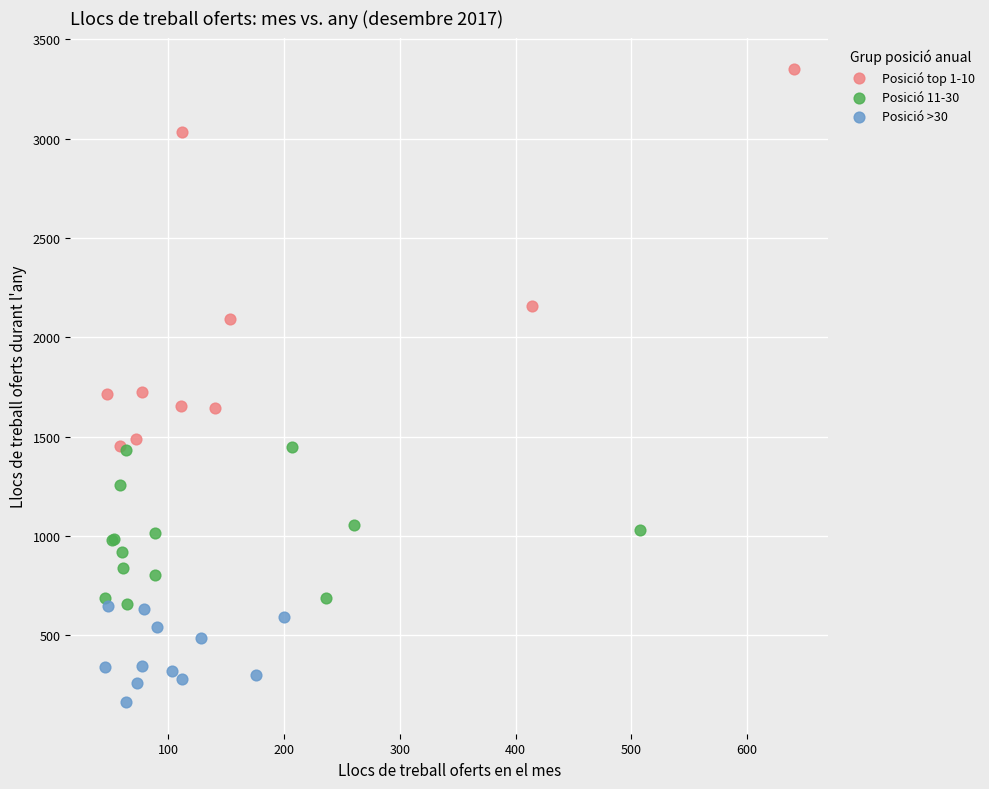

What are all the series names shown in the legend?

Posició top 1-10, Posició 11-30, Posició >30